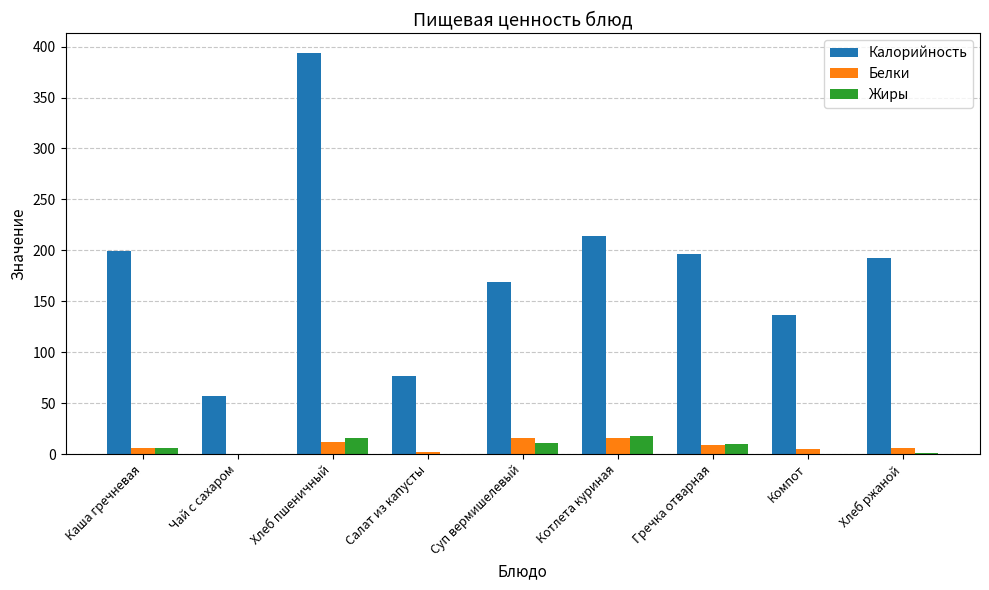

What is the greatest value displayed?

393.4